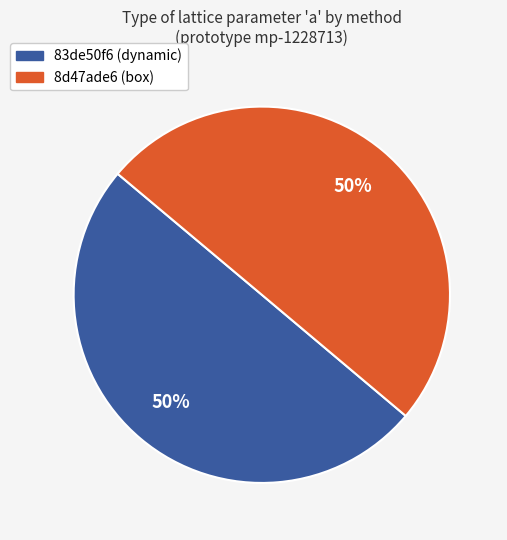

Count the number of slices in the pie.

2